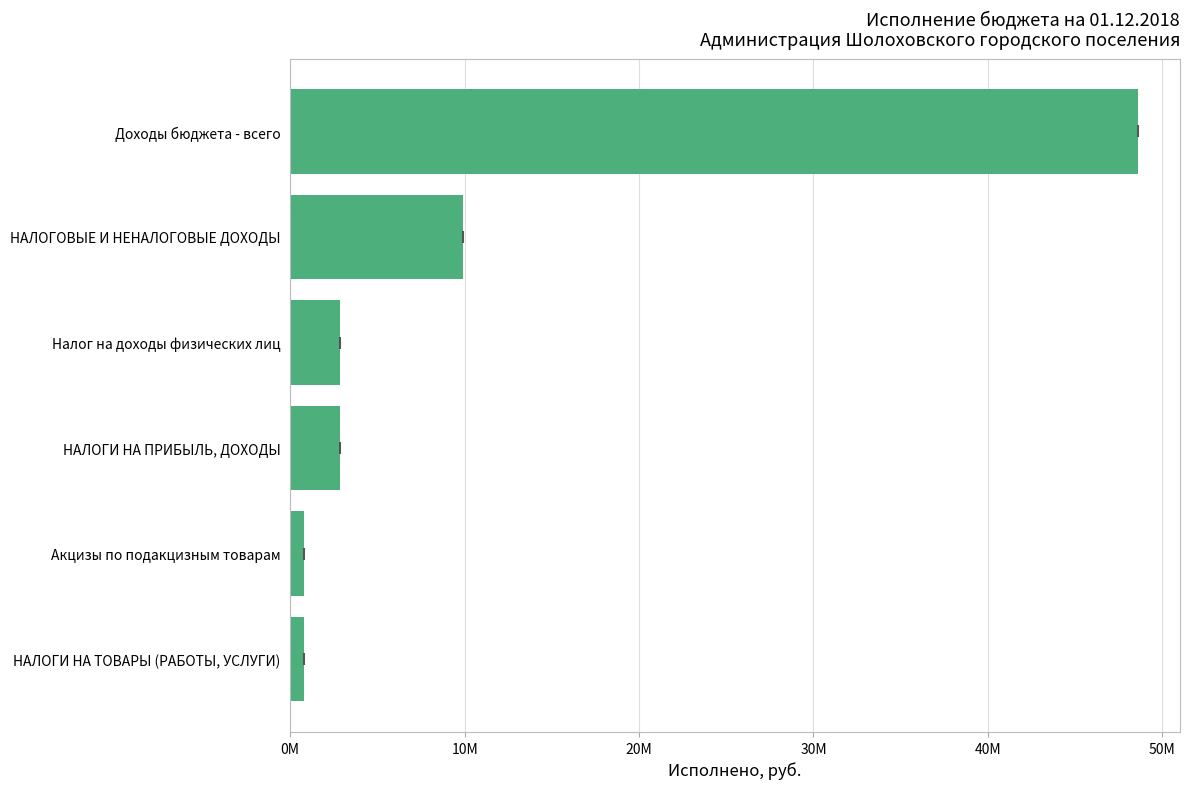

Does the chart contain any negative values?

No